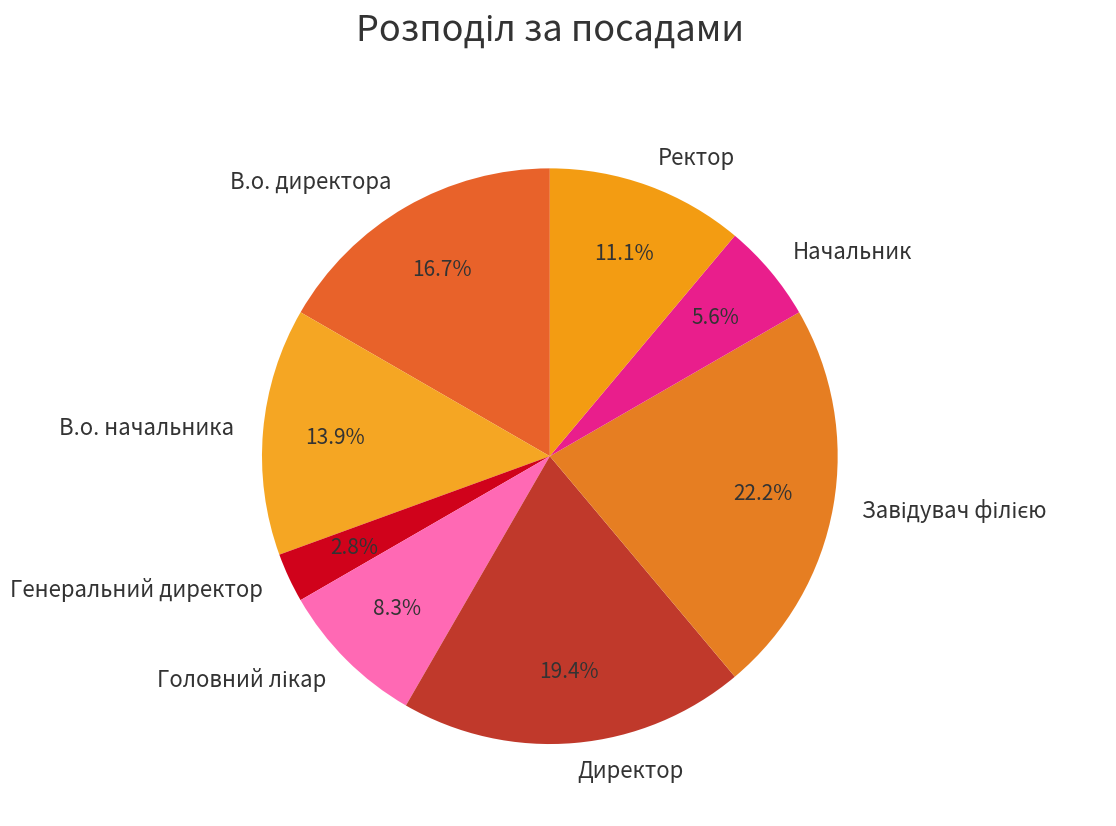

What percentage is the Директор slice, to the nearest percent?

19%